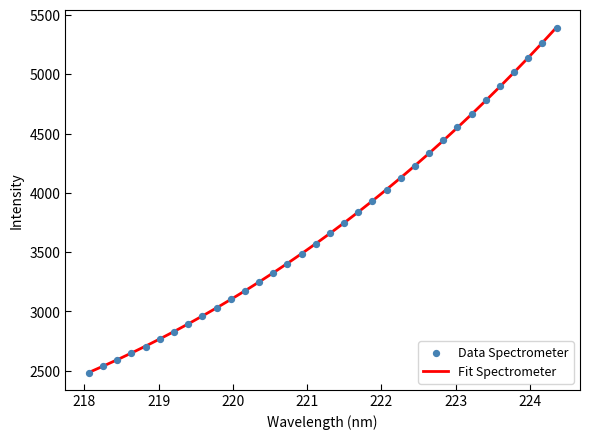

What is the minimum value for Fit Spectrometer?

2485.6